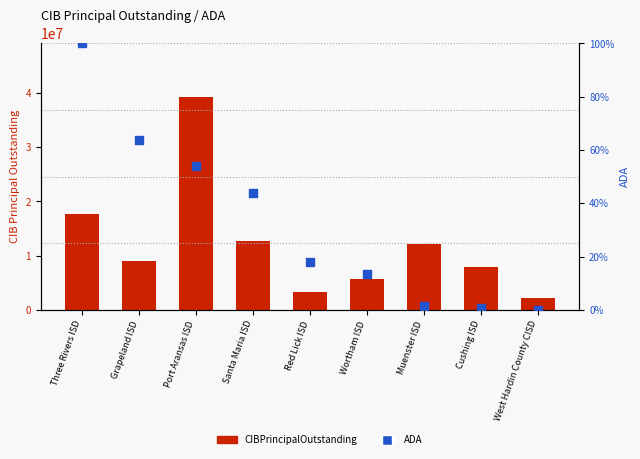

At how many categories does at least one series exceed 9107409?

4